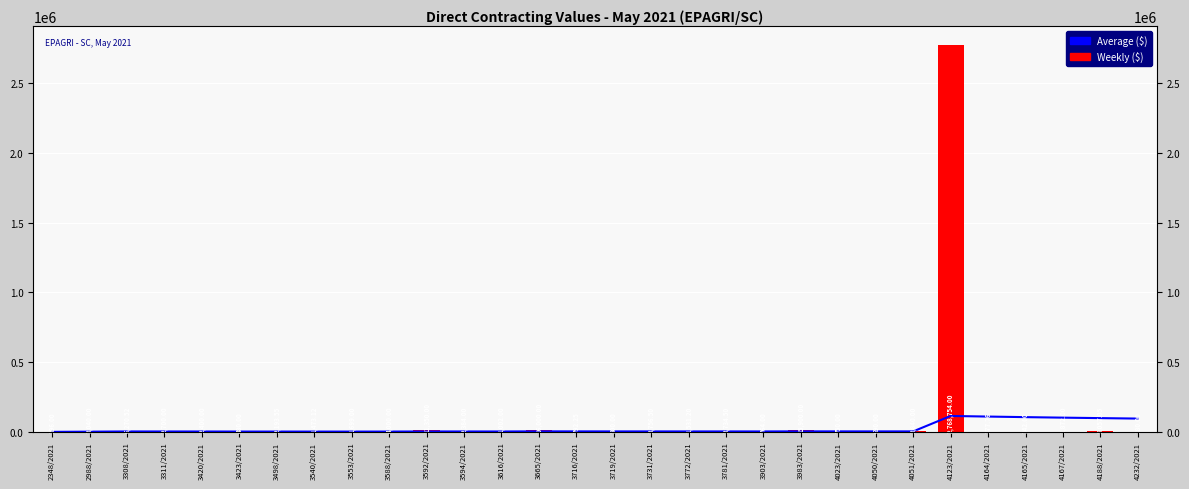

Is it true that Weekly ($) equals 2400.0 at 3420/2021?

True